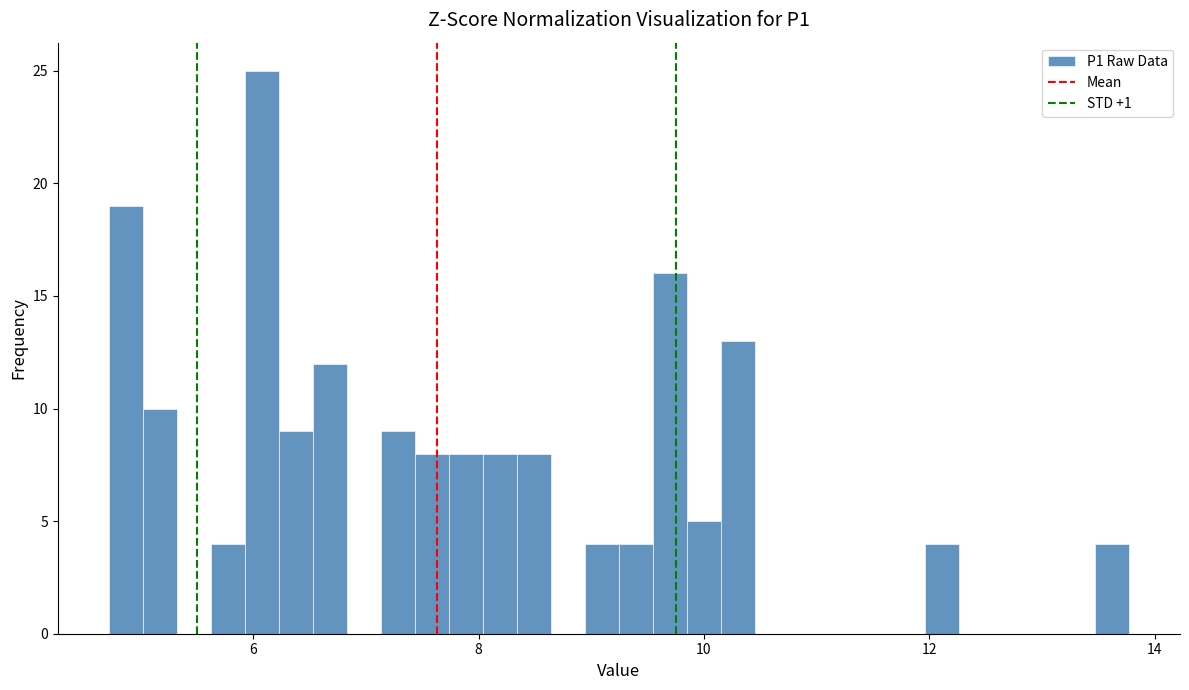

Around what value on the x-axis is the tallest bar? Give the approximate position of its centre, as read against the axis.

6.0